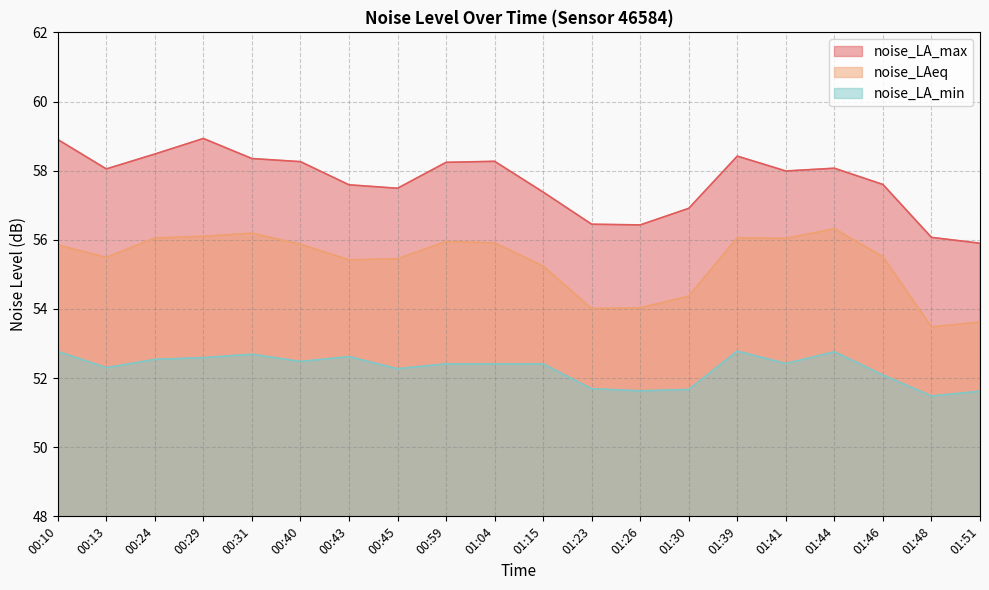

List the series in order of their overall mean, lowest first.

noise_LA_min, noise_LAeq, noise_LA_max